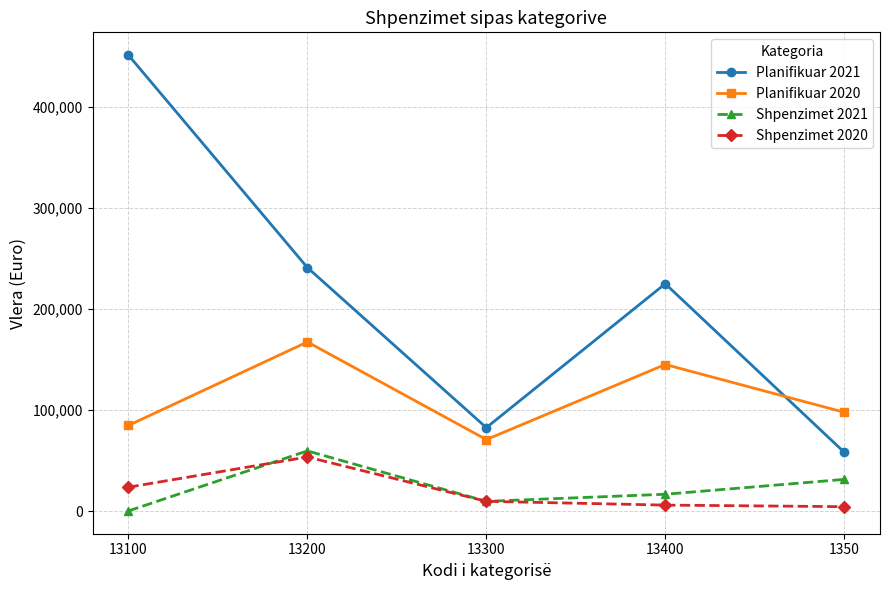

What is the sum of the Planifikuar 2021 values at 13300 and 1350?

141300.0